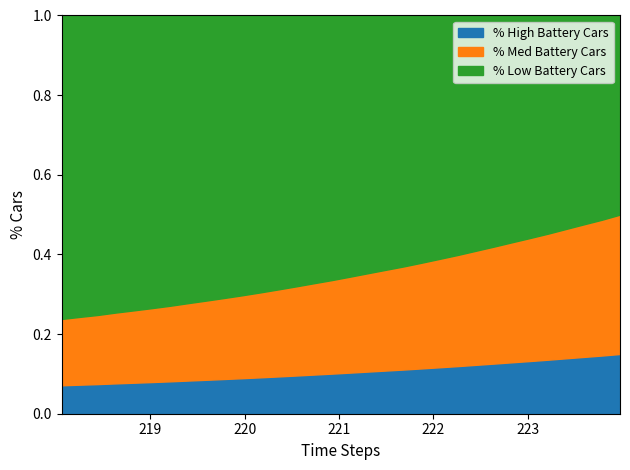

Between 223.2172 and 222.263, which is larger?

223.2172